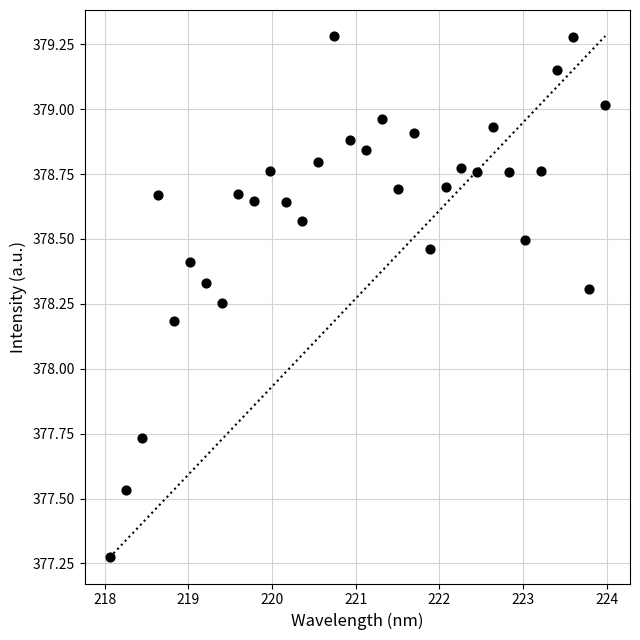

What Y value in the scatter plot is closest to 378?

378.2